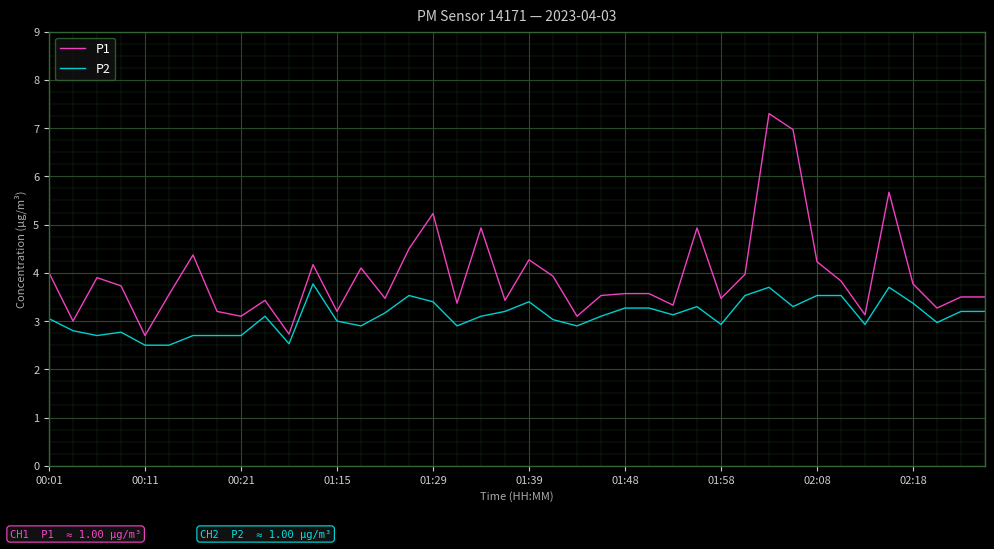

Which series has the largest total across all categories?

P1